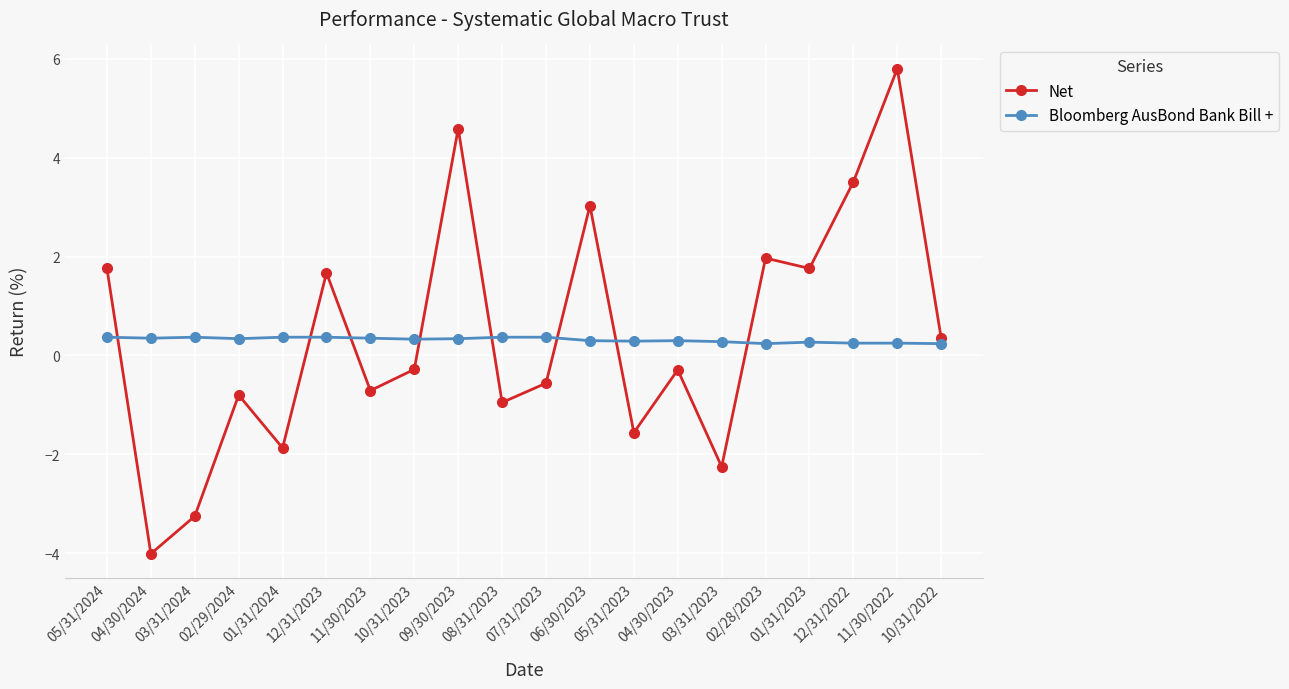

What is the average value of the Bloomberg AusBond Bank Bill + series?

0.3